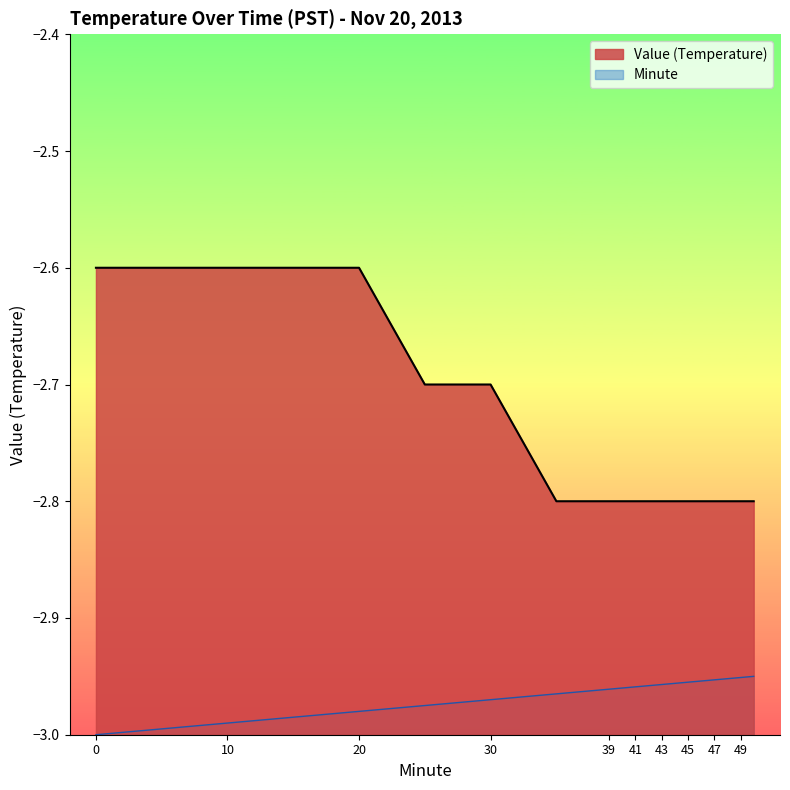

Rank the categories by Minute value from lowest to highest.

0, 5, 10, 15, 20, 25, 30, 35, 39, 40, 41, 42, 43, 44, 45, 46, 47, 48, 49, 50